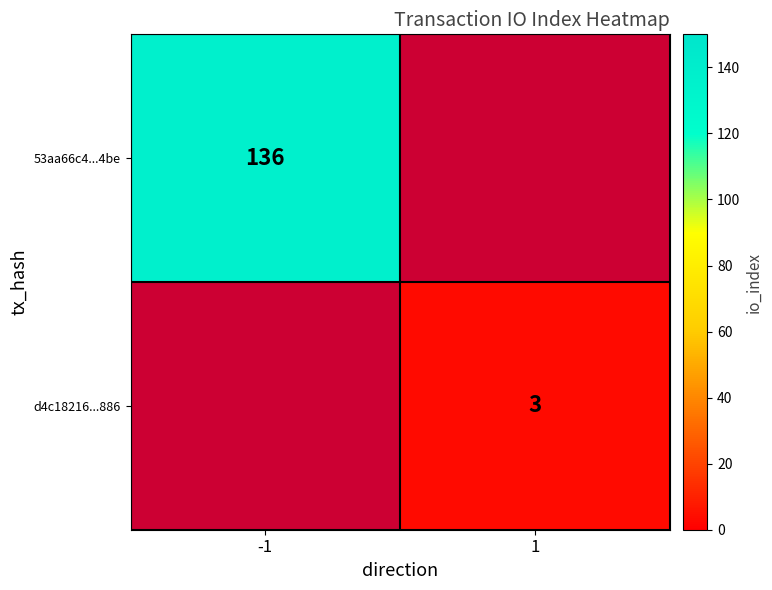

Is it true that d4c18216...886 equals 3 at 1?

True